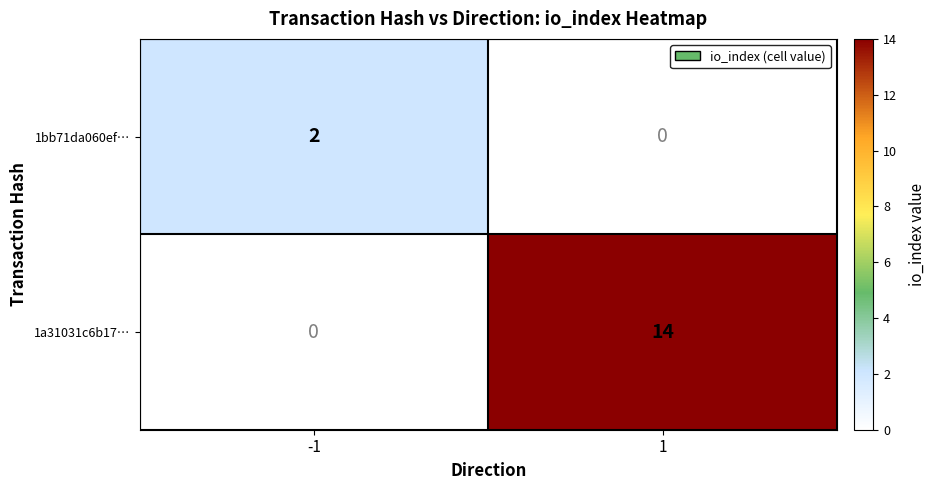

What is the total value across all series at 1?

14